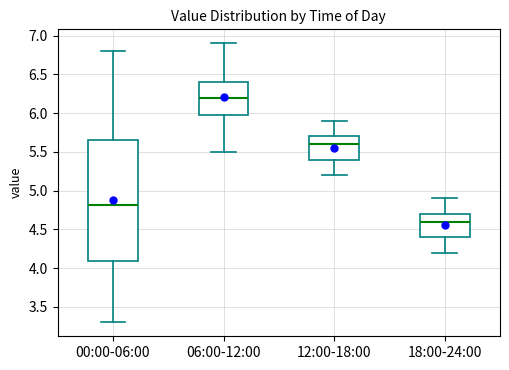

Reading left to right, read every box against the y-axis: the position of its median line, the range the box covers, and the ends of its whiskers. The values are not printed on the chart, so give them approximately, as read against the axis.

00:00-06:00: median 4.80, box 4.10 to 5.65, whiskers 3.30 to 6.80
06:00-12:00: median 6.20, box 6.00 to 6.40, whiskers 5.50 to 6.90
12:00-18:00: median 5.60, box 5.40 to 5.70, whiskers 5.20 to 5.90
18:00-24:00: median 4.60, box 4.40 to 4.70, whiskers 4.20 to 4.90